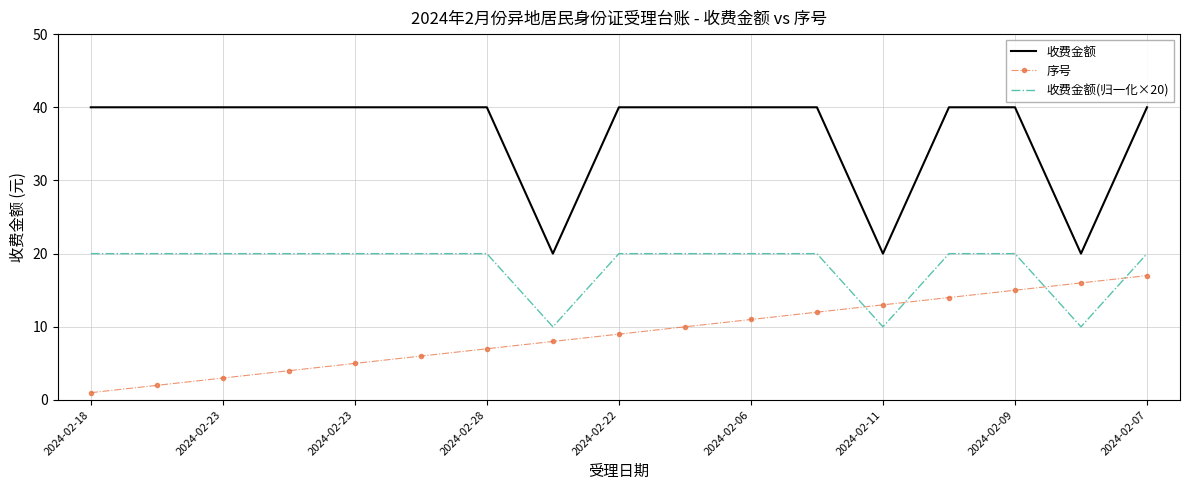

Rank the series by their maximum value, from lowest to highest.

序号, 收费金额(归一化×20), 收费金额